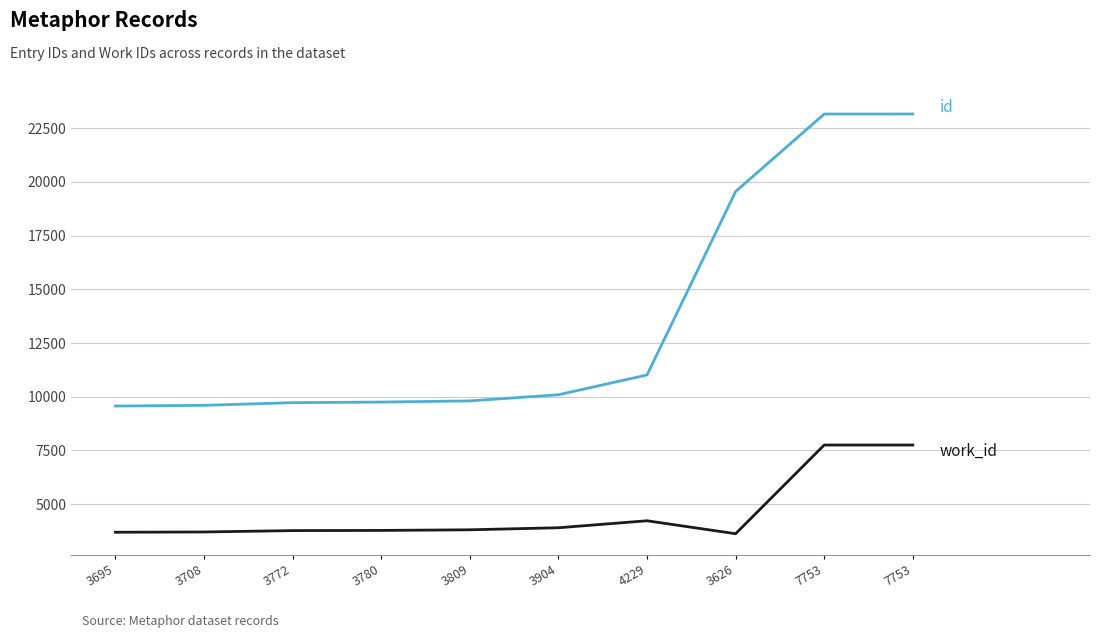

Does the chart have visible grid lines?

Yes